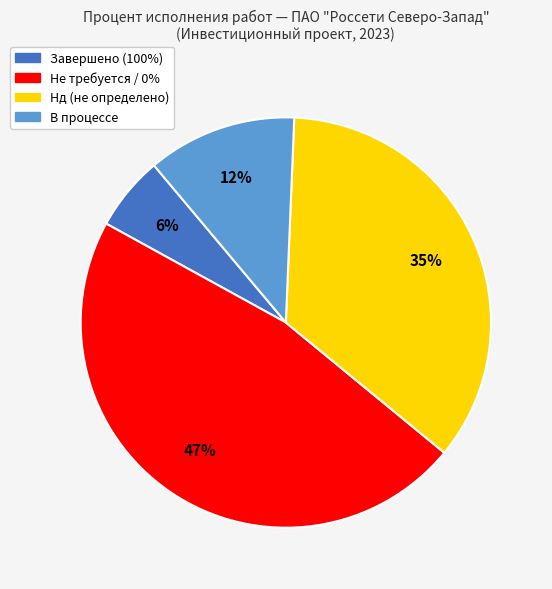

Is there a majority slice in this chart?

No